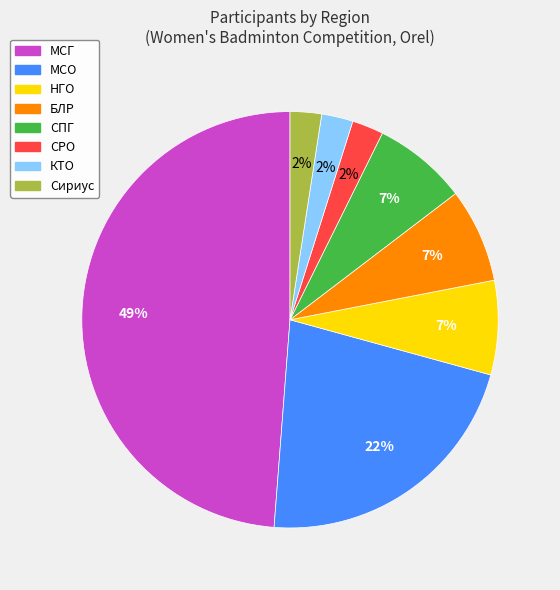

Is there a majority slice in this chart?

No